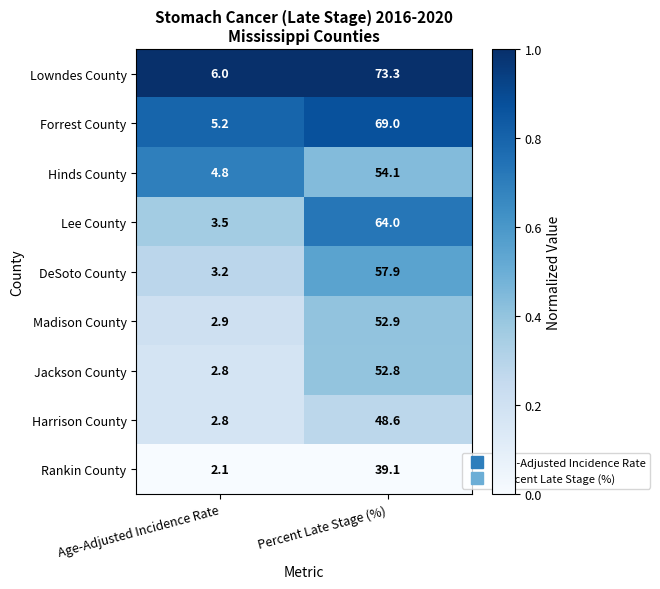

Which series has the widest spread of values?

Lowndes County